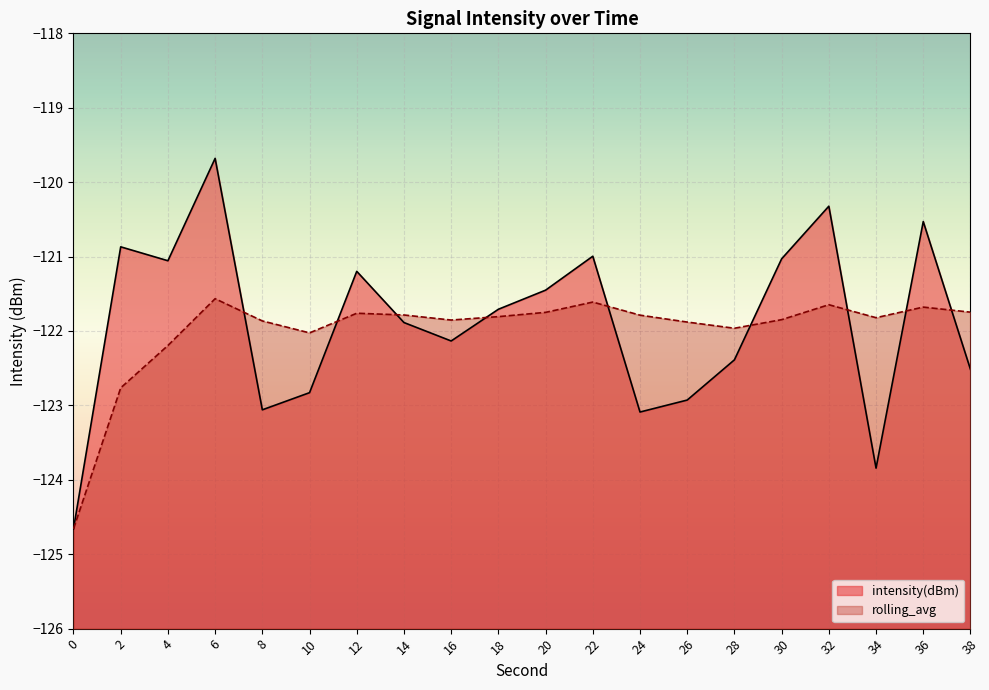

Does the chart display data point markers on the line(s)?

No